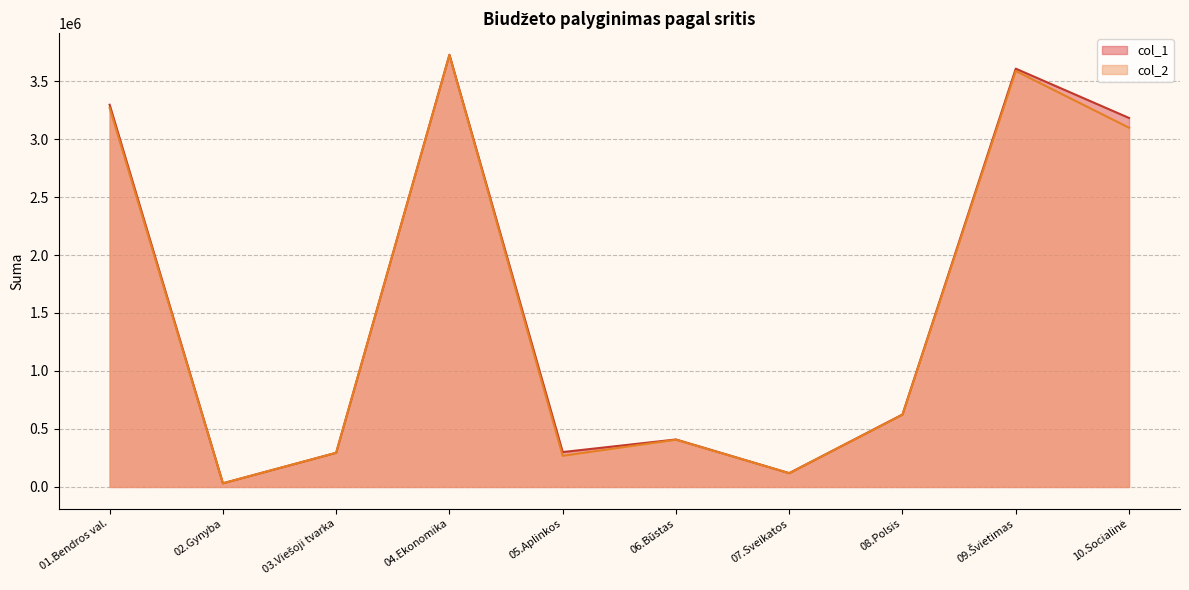

Which label corresponds to the largest value in the chart?

04.Ekonomika